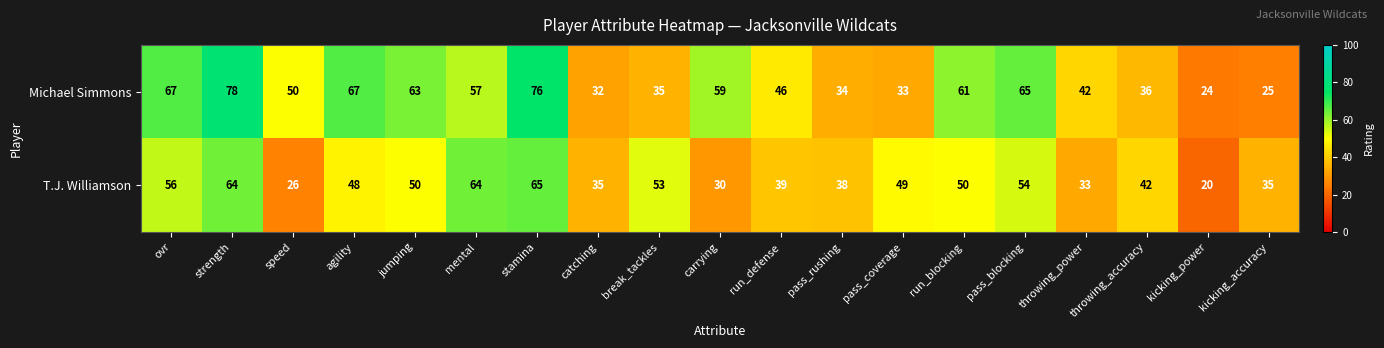

What value does the Michael Simmons series have at kicking_accuracy?

25